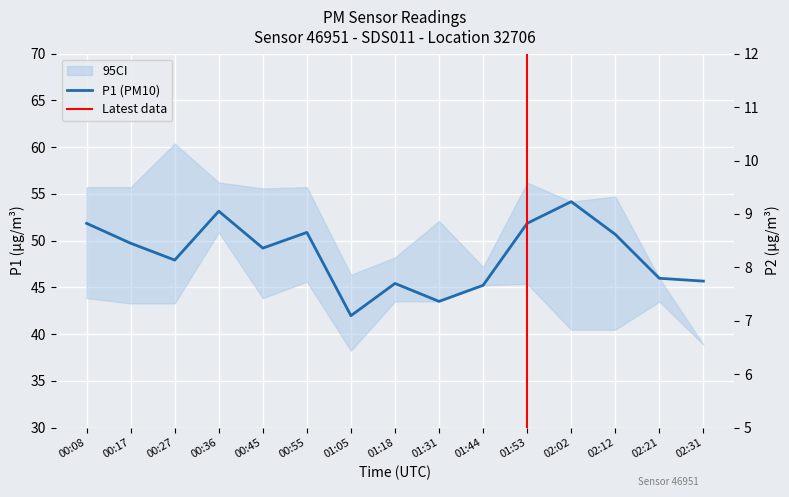

True or false: P1 and P2 intersect in this chart.

False